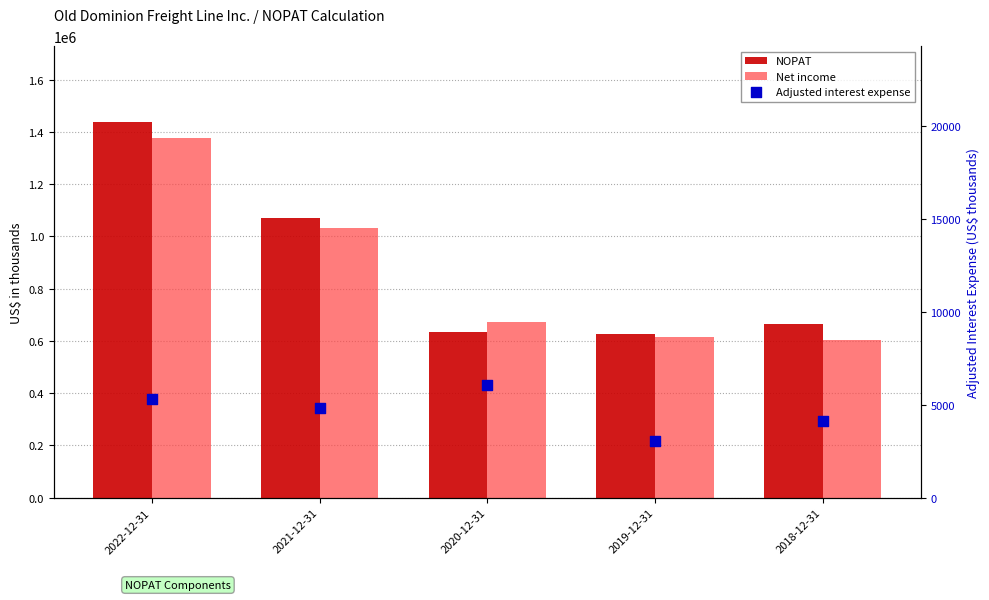

At how many categories does at least one series exceed 320483?

5